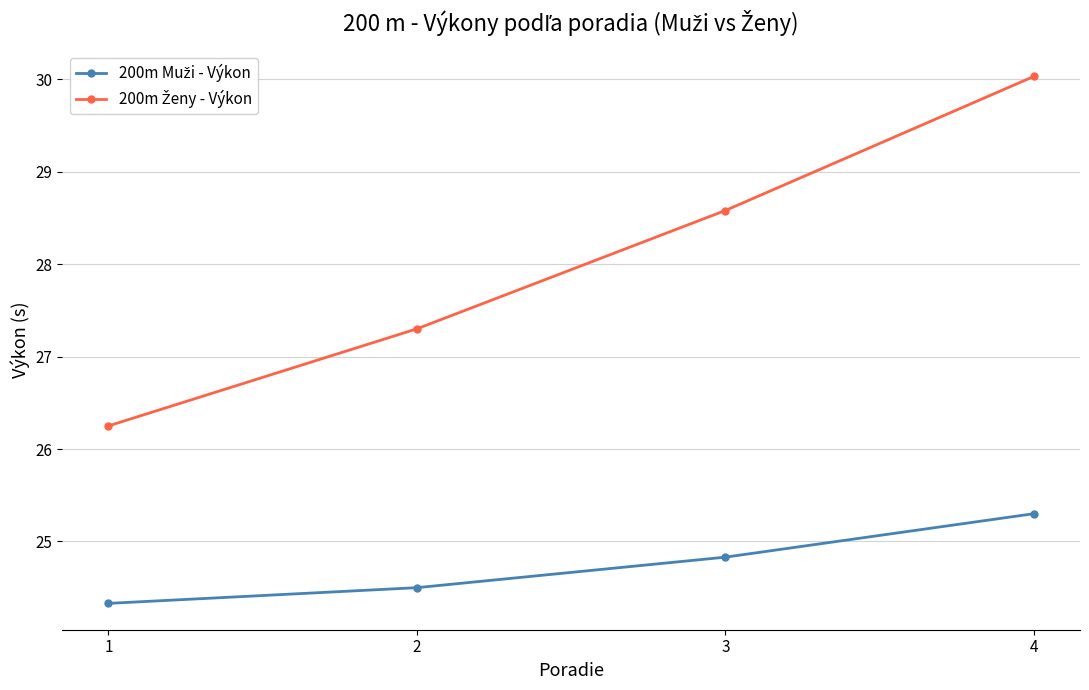

At how many categories does at least one series exceed 25?

4